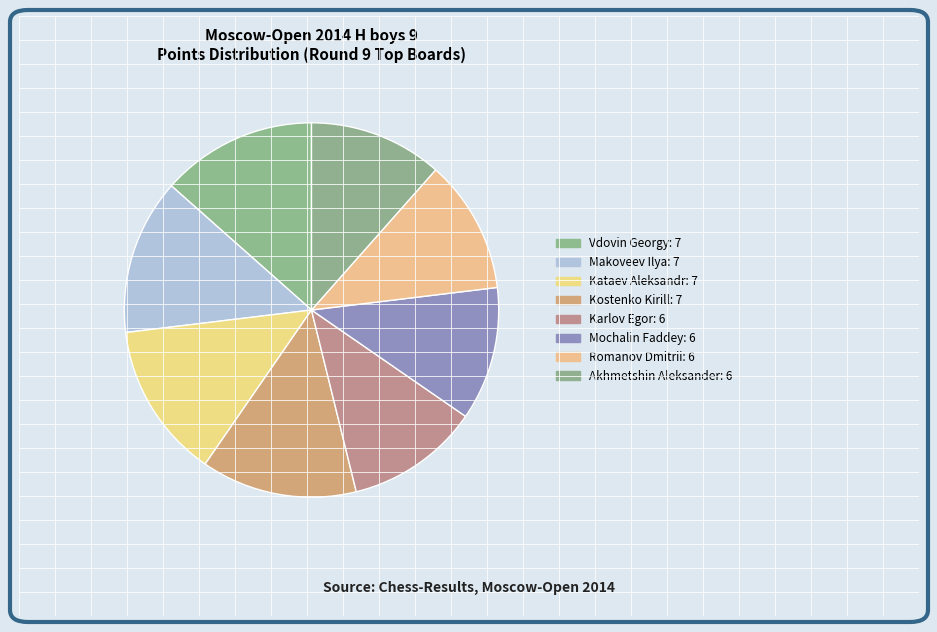

To the nearest percent, what portion does Karlov Egor represent?

12%